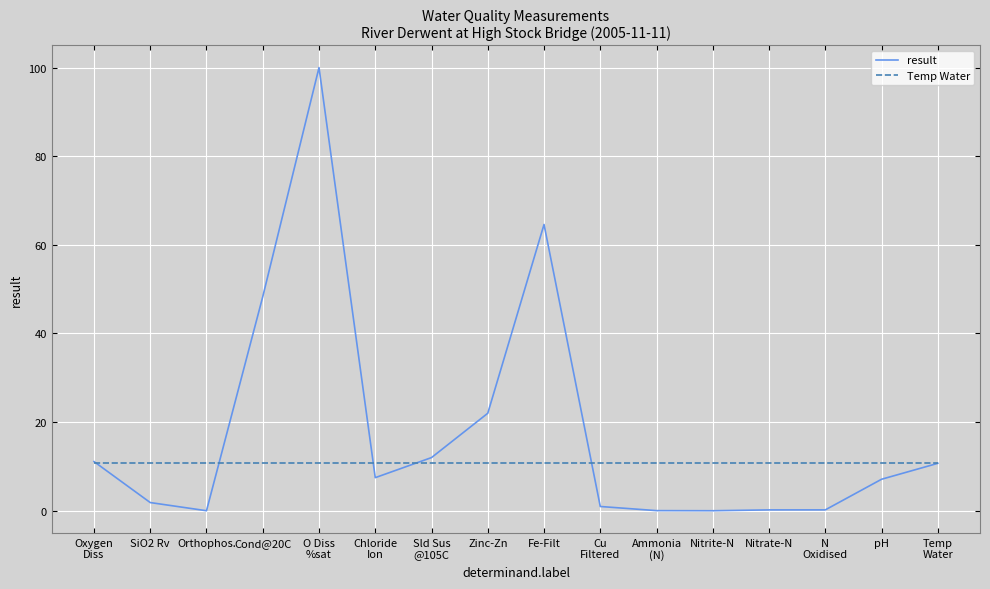

How many series are shown in this chart?

2